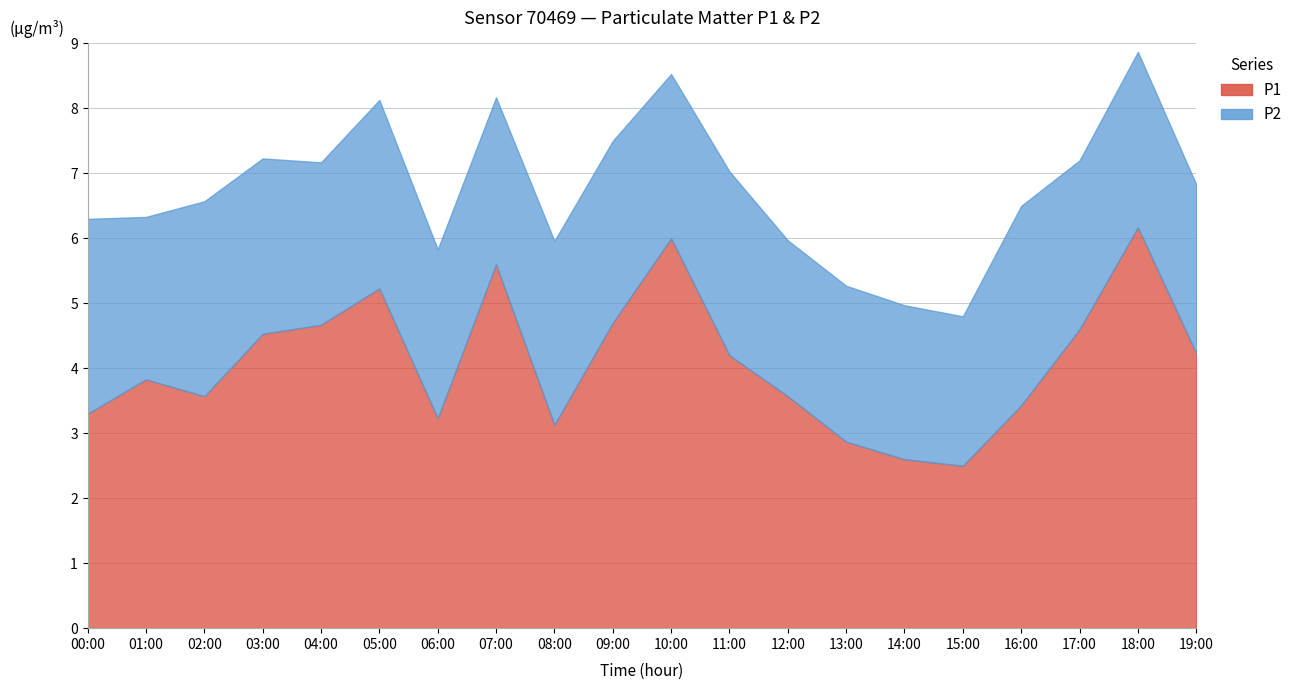

What is the spread (max minus min) of values at 16:00?

0.4